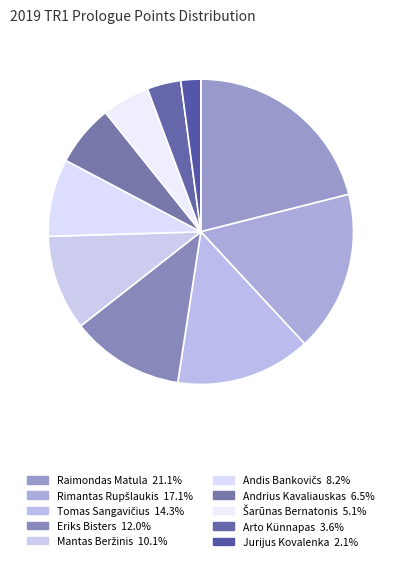

To the nearest percent, what is the difference between the largest and smallest slice percentages?

19%